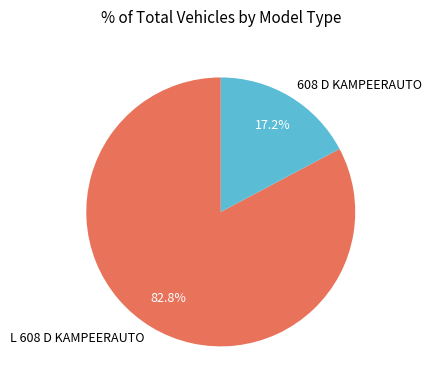

Rank the categories by value from lowest to highest.

608 D KAMPEERAUTO, L 608 D KAMPEERAUTO